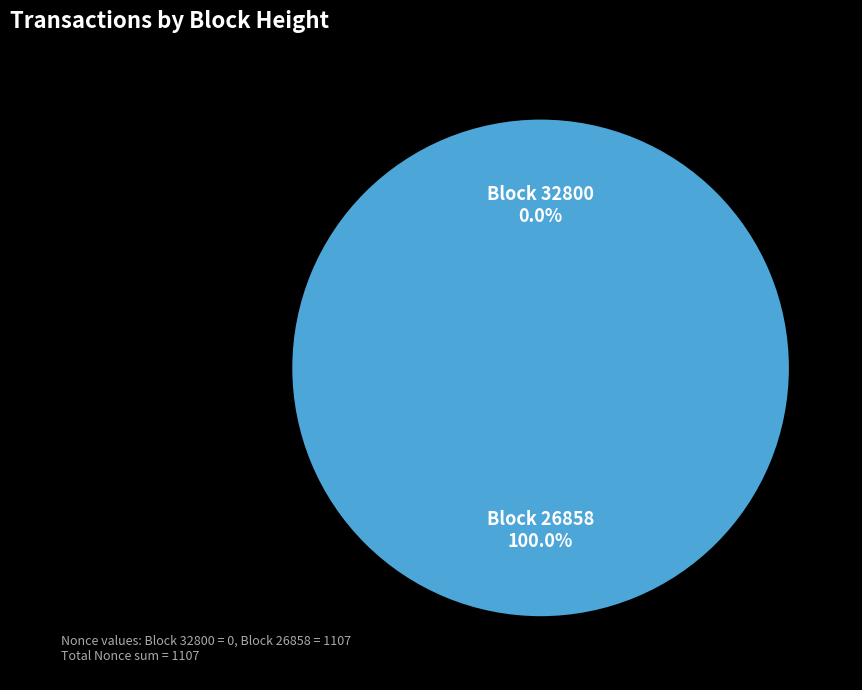

How many segments does this pie chart have?

2